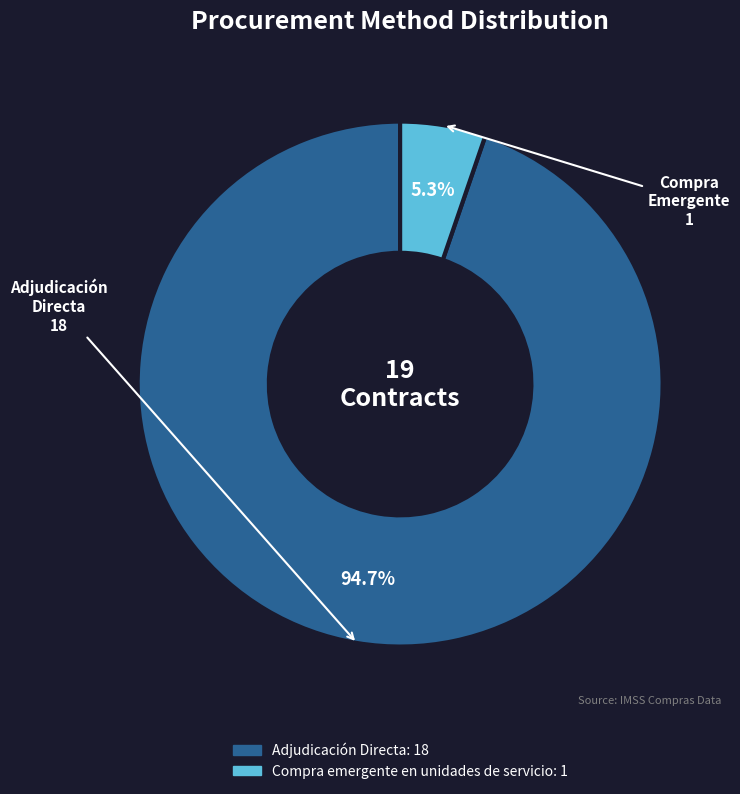

To the nearest percent, what percentage of the pie is Compra emergente en unidades de servicio?

5%